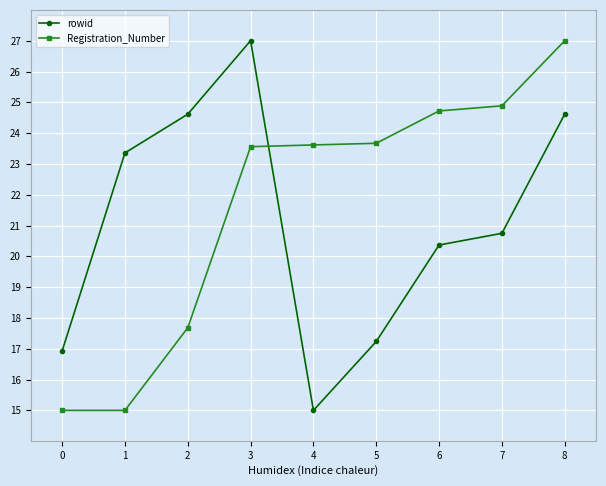

Which series has the largest total across all categories?

Registration_Number